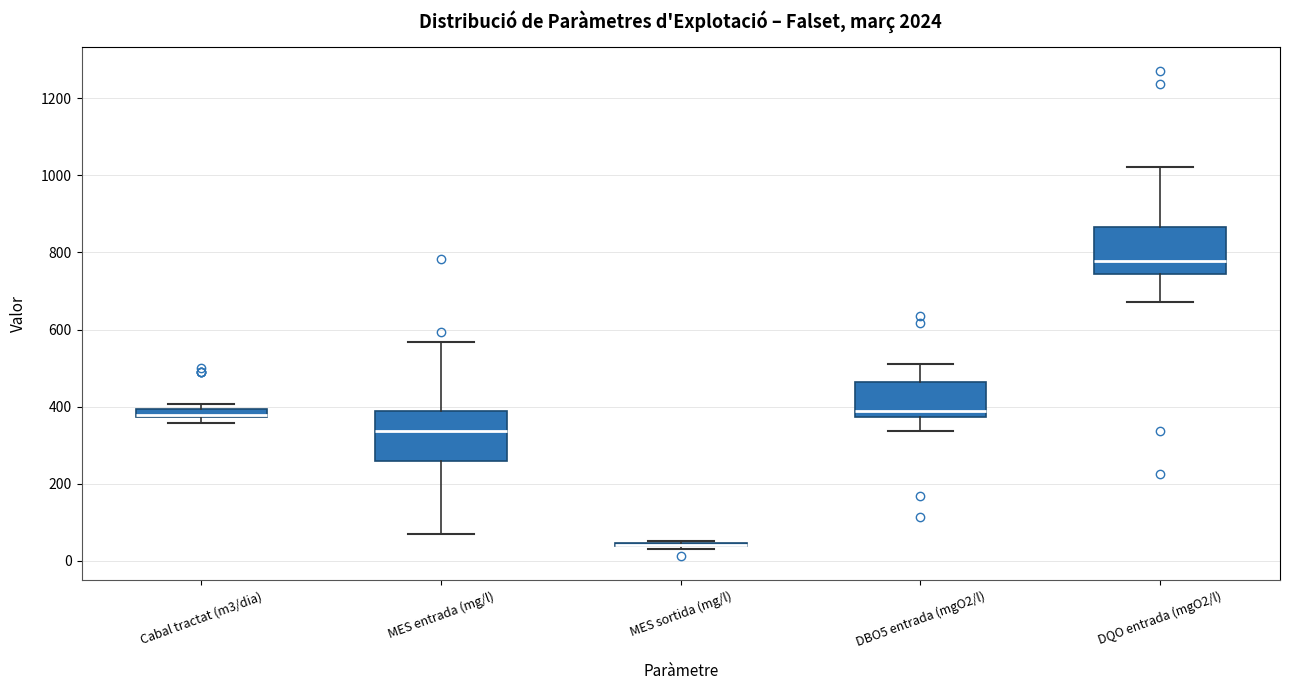

Where does the upper whisker of the box for MES entrada (mg/l) end on the y-axis? The values are not printed on the chart, so give them approximately, as read against the axis.

560